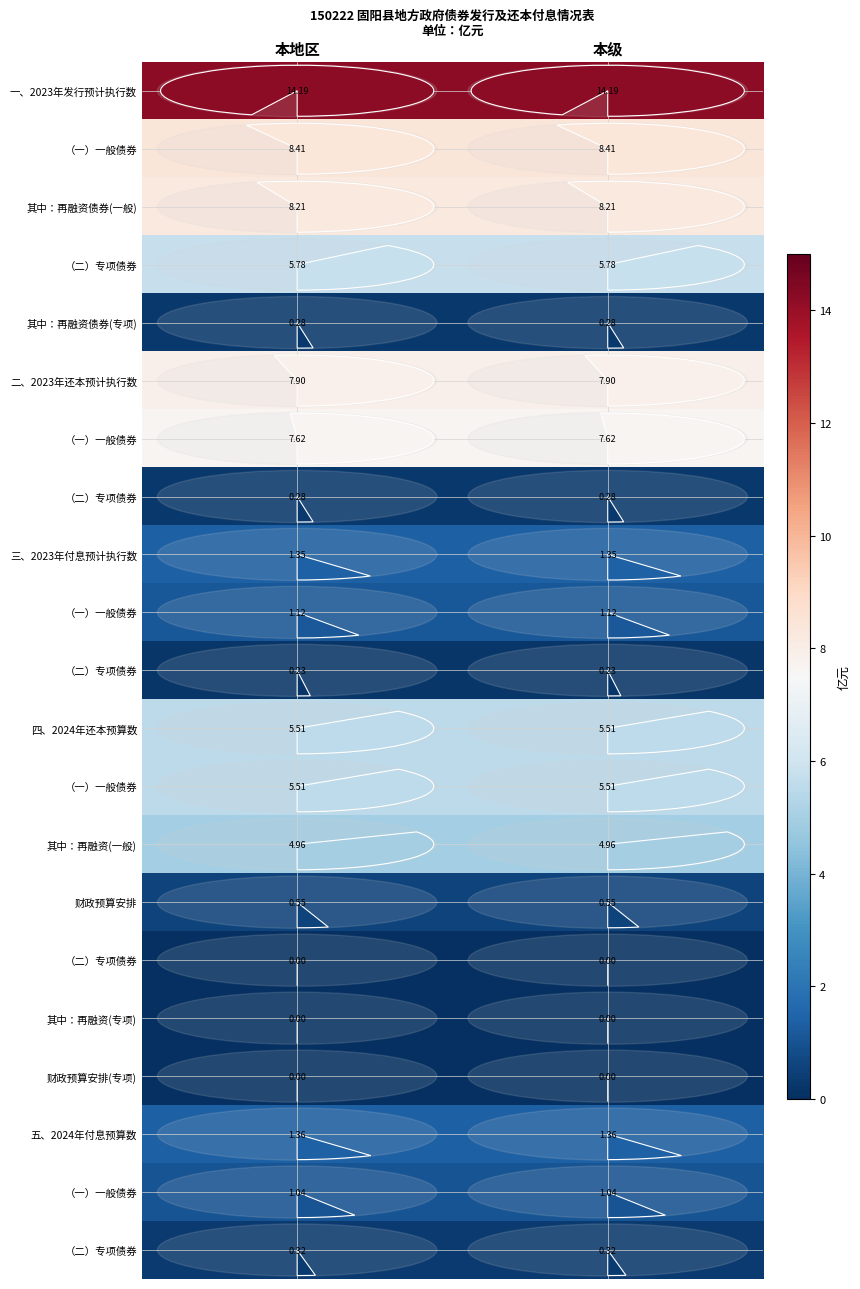

Between 本地区 and 本级, which is larger?

本地区